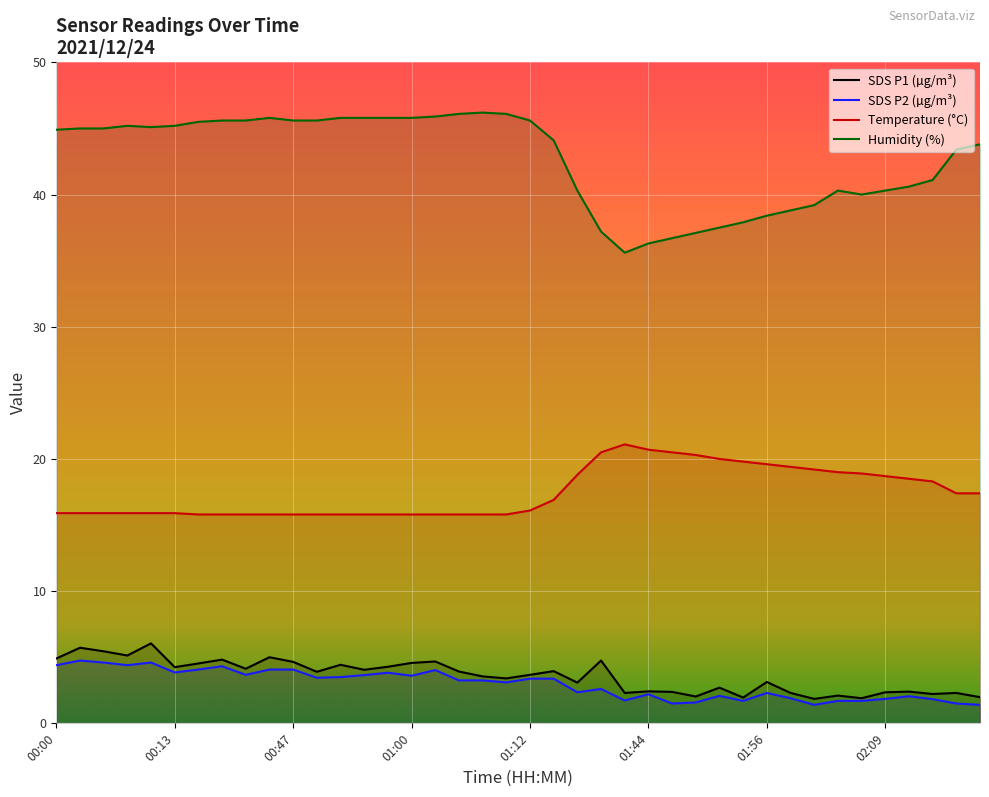

What position from the left is 00:47?

11